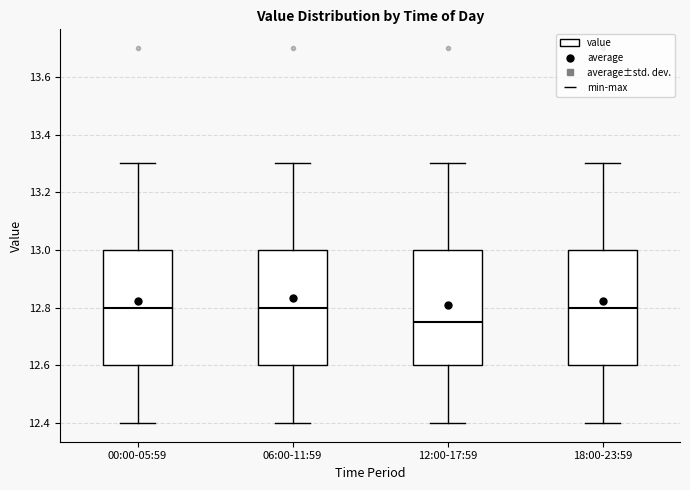

Where is the upper edge of the box for 18:00-23:59 on the y-axis? The values are not printed on the chart, so give them approximately, as read against the axis.

13.00